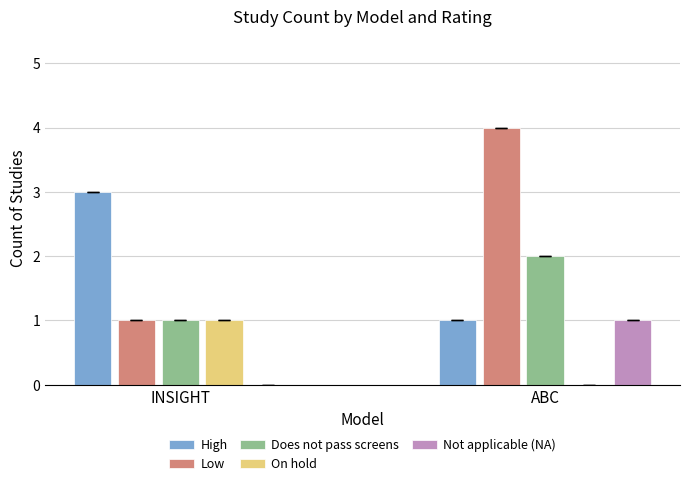

Which series changed the most between INSIGHT and ABC?

Low